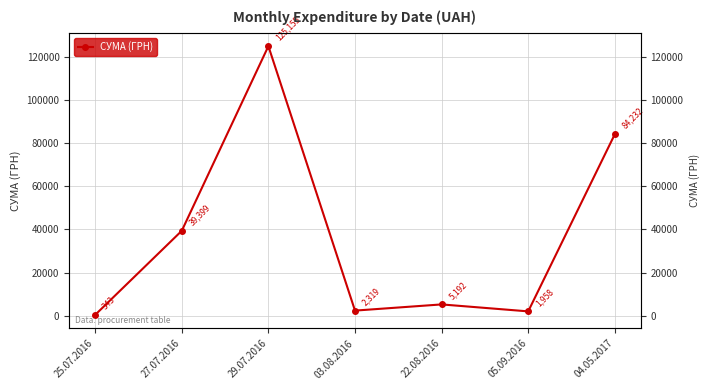

What is the sum of the values at 29.07.2016 and 05.09.2016?

127113.4